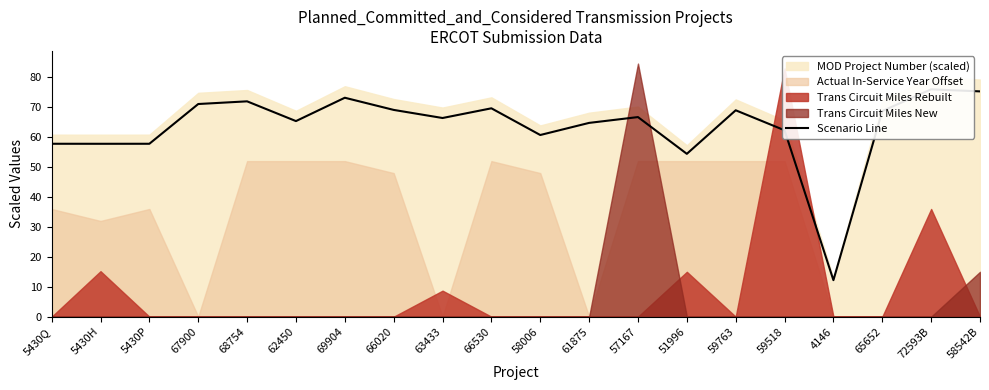

Rank the categories by value from highest to lowest.

72593B, 58542B, 69904, 68754, 67900, 66530, 66020, 59763, 65652, 57167, 63433, 62450, 61875, 59518, 58006, 5430Q, 5430P, 5430H, 51996, 4146